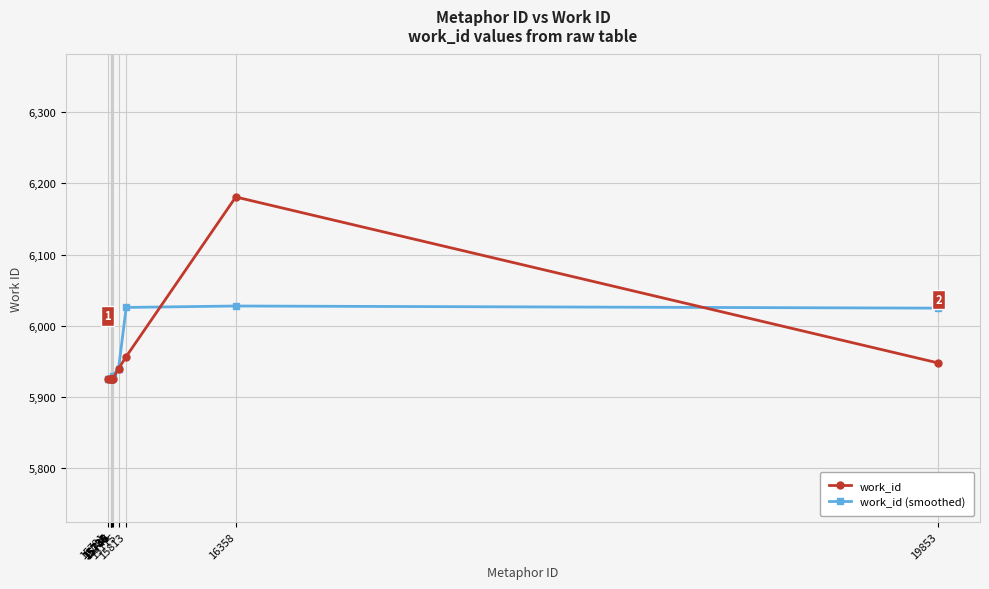

List the series in order of their peak value, lowest first.

work_id (smoothed), work_id